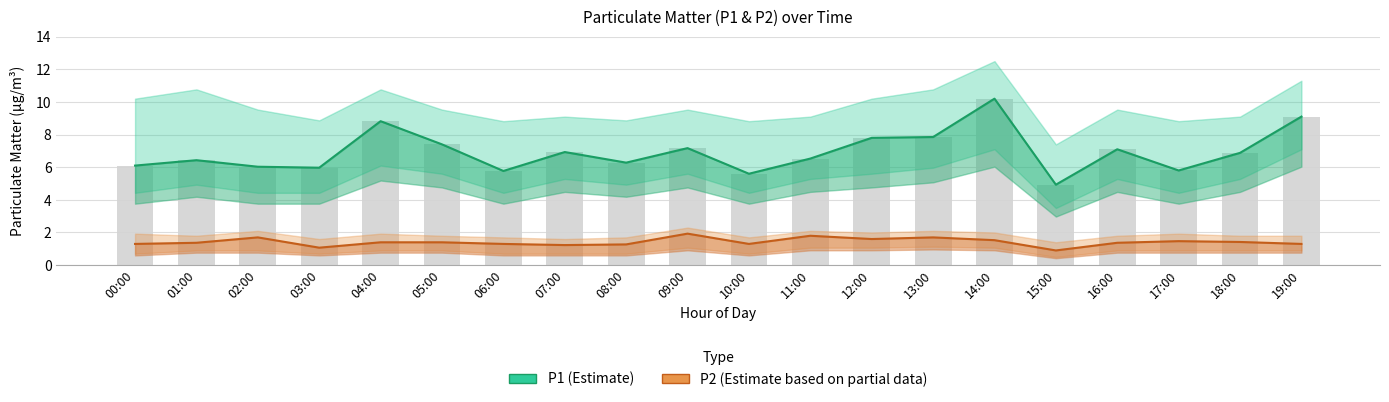

True or false: P2 (Estimate based on partial data) has a value of 0.6 at 16:00.

False